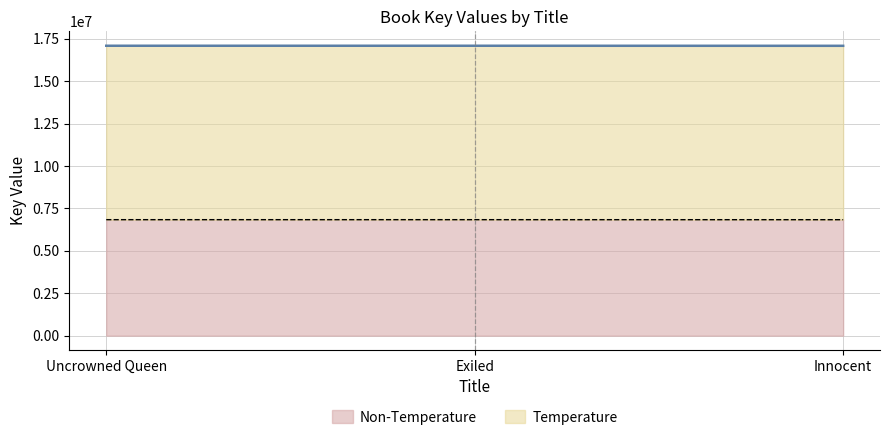

What is the label of the 3rd point from the right?

Uncrowned Queen